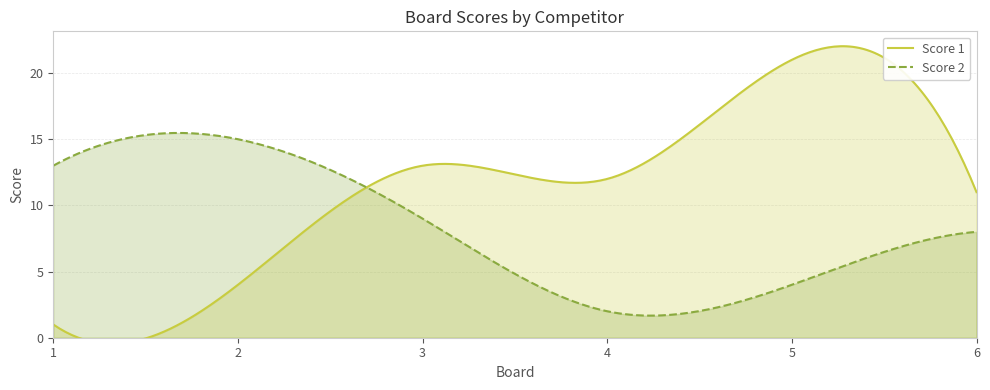

Which series ends up on top after the final intersection of Score 2 and Score 1?

Score 1